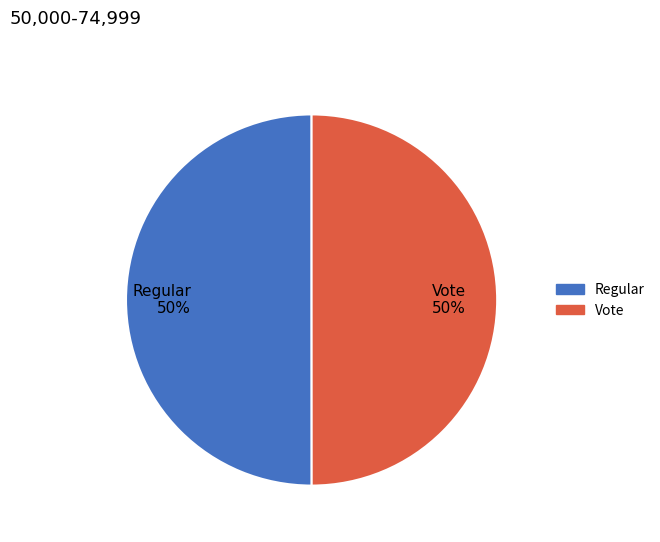

How many slices are in this pie chart?

2